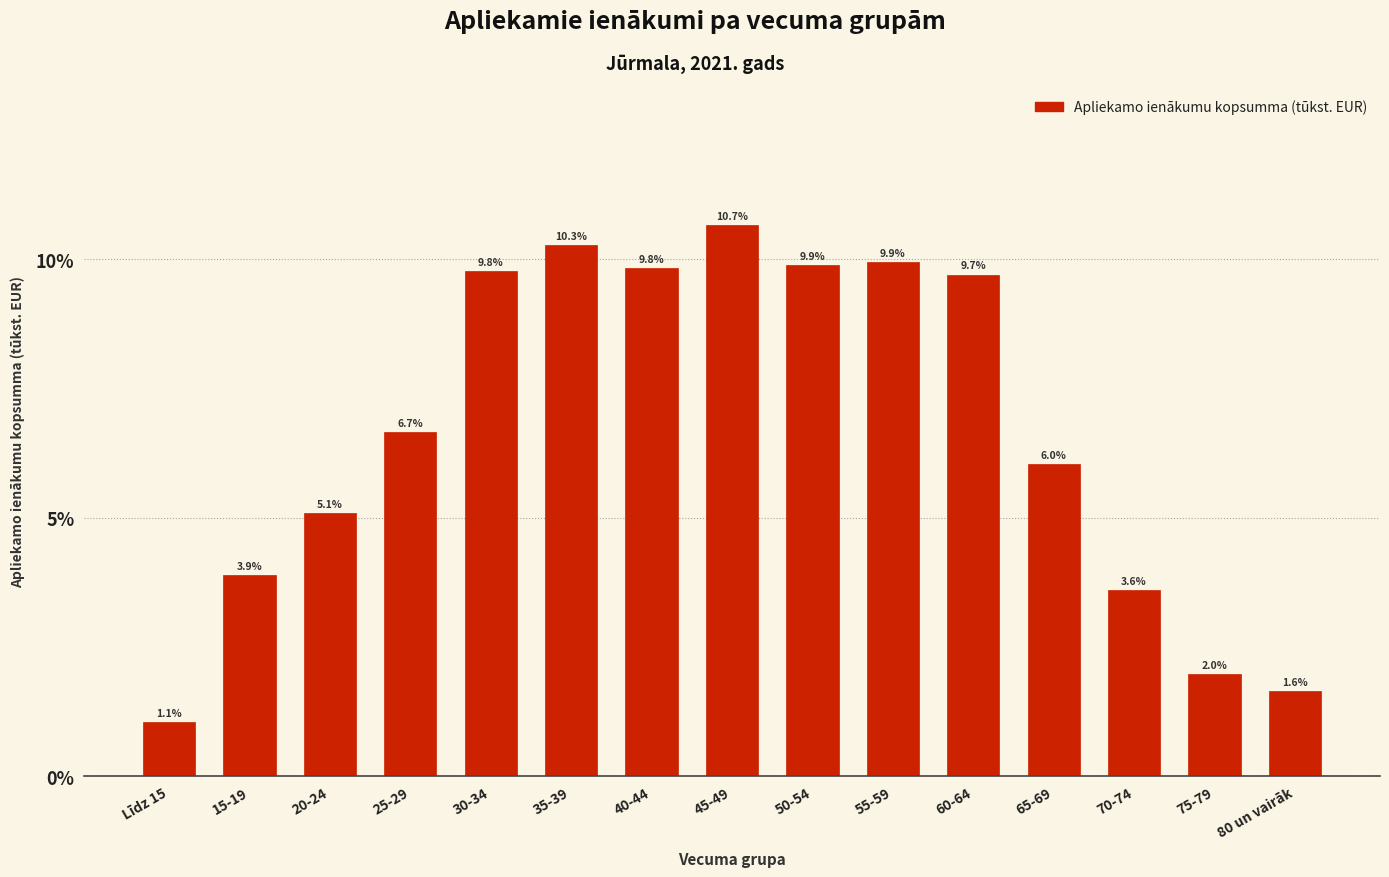

Reading right to left, list all the values displayed in this chart.

1.6	2.0	3.6	6.0	9.7	9.9	9.9	10.7	9.8	10.3	9.8	6.7	5.1	3.9	1.1